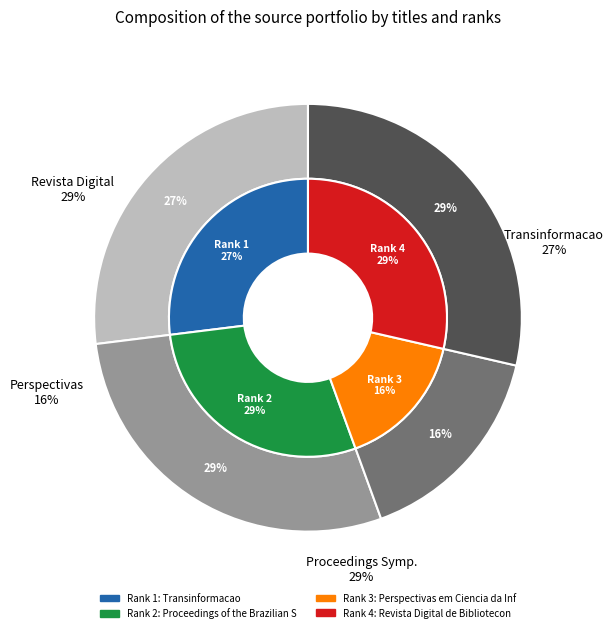

To the nearest percent, what is the combined percentage of Revista Digital de Biblioteconomia and Perspectivas em Ciencia da Informacao?

44%